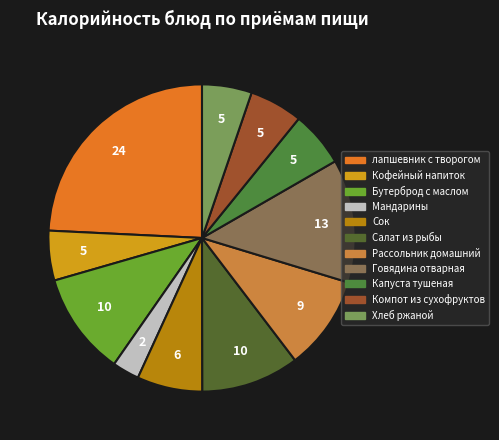

What portion of the pie excludes Кофейный напиток?

94.8%